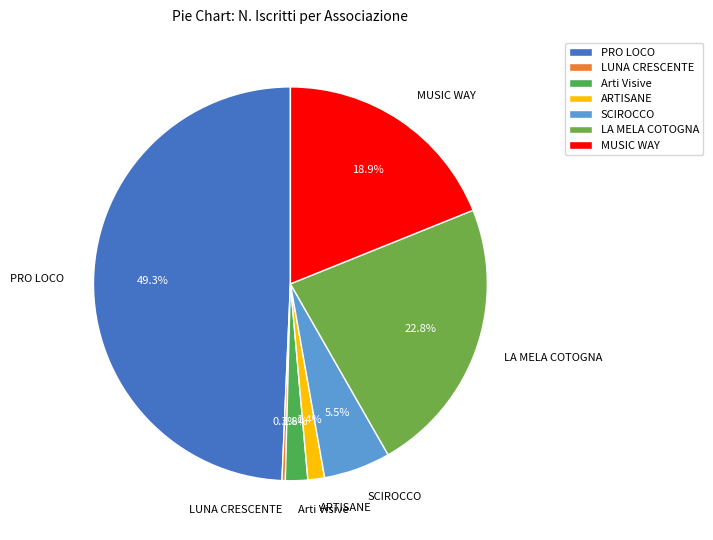

Which category has the biggest portion of the pie?

PRO LOCO